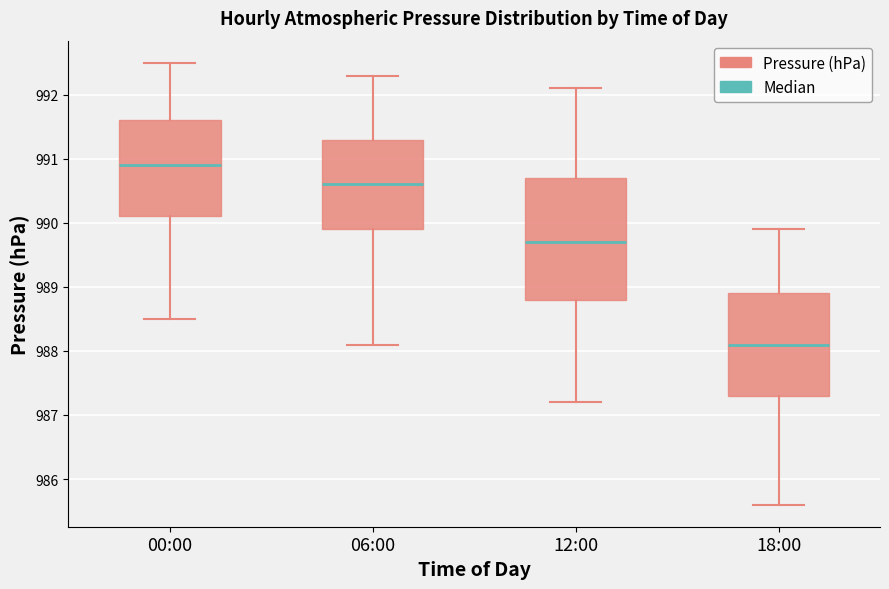

Which box's median line is the highest?

00:00